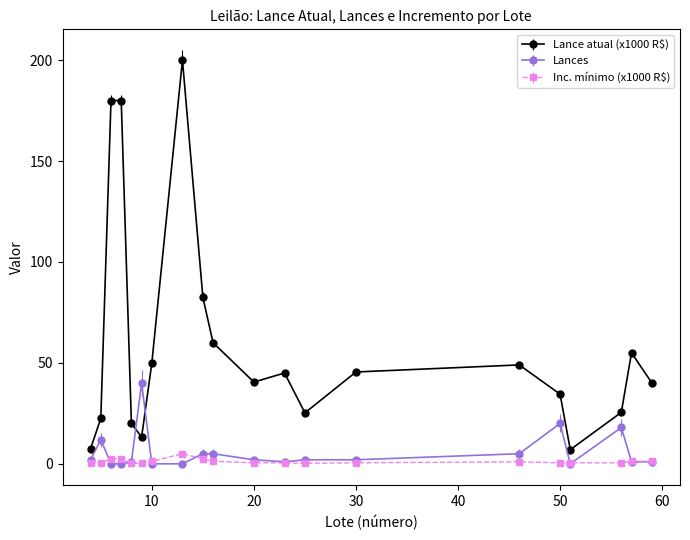

Which series has the largest total across all categories?

Lance atual (x1000 R$)